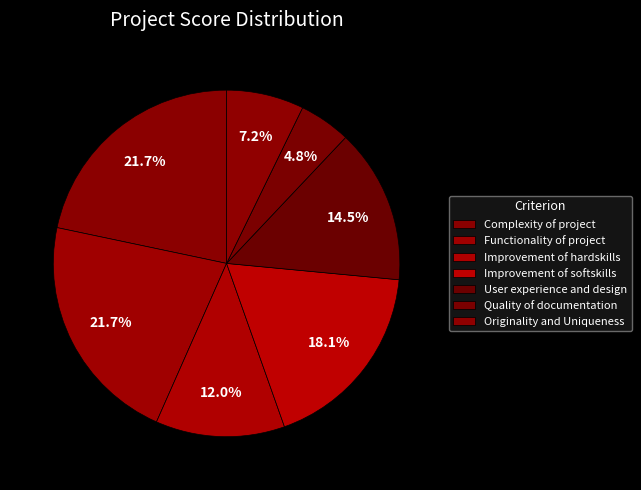

How many slices are in this pie chart?

7